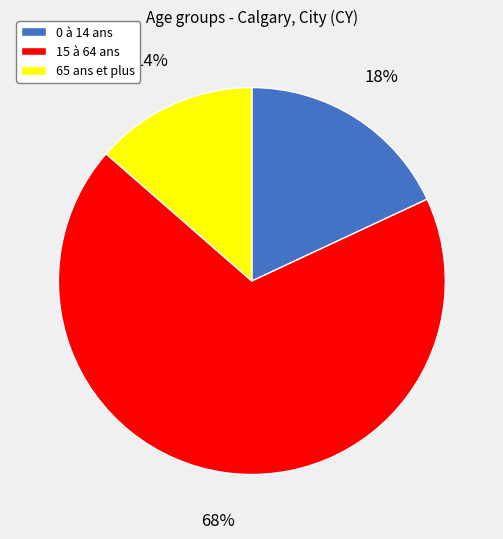

Rank the categories by value from highest to lowest.

15 à 64 ans, 0 à 14 ans, 65 ans et plus